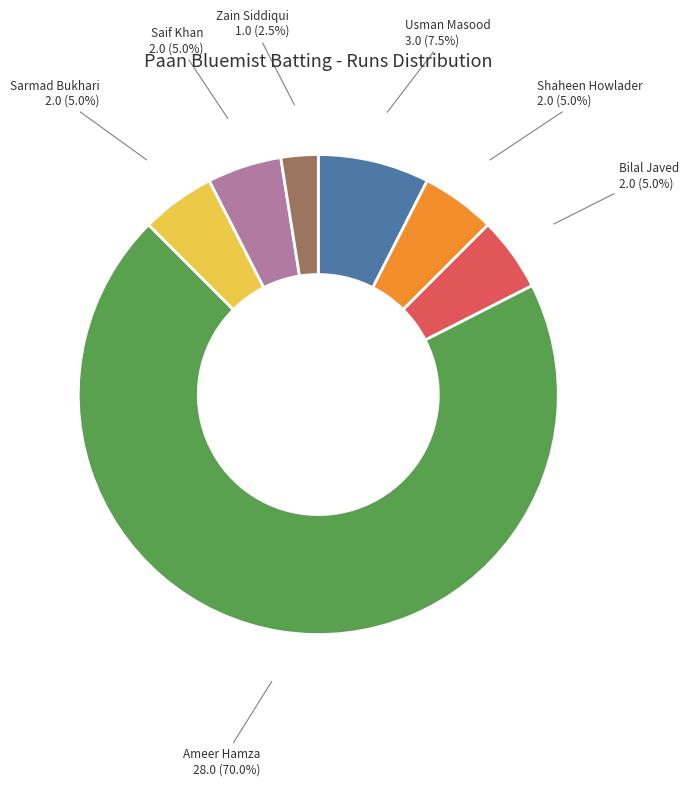

Does any single category account for the majority?

Yes